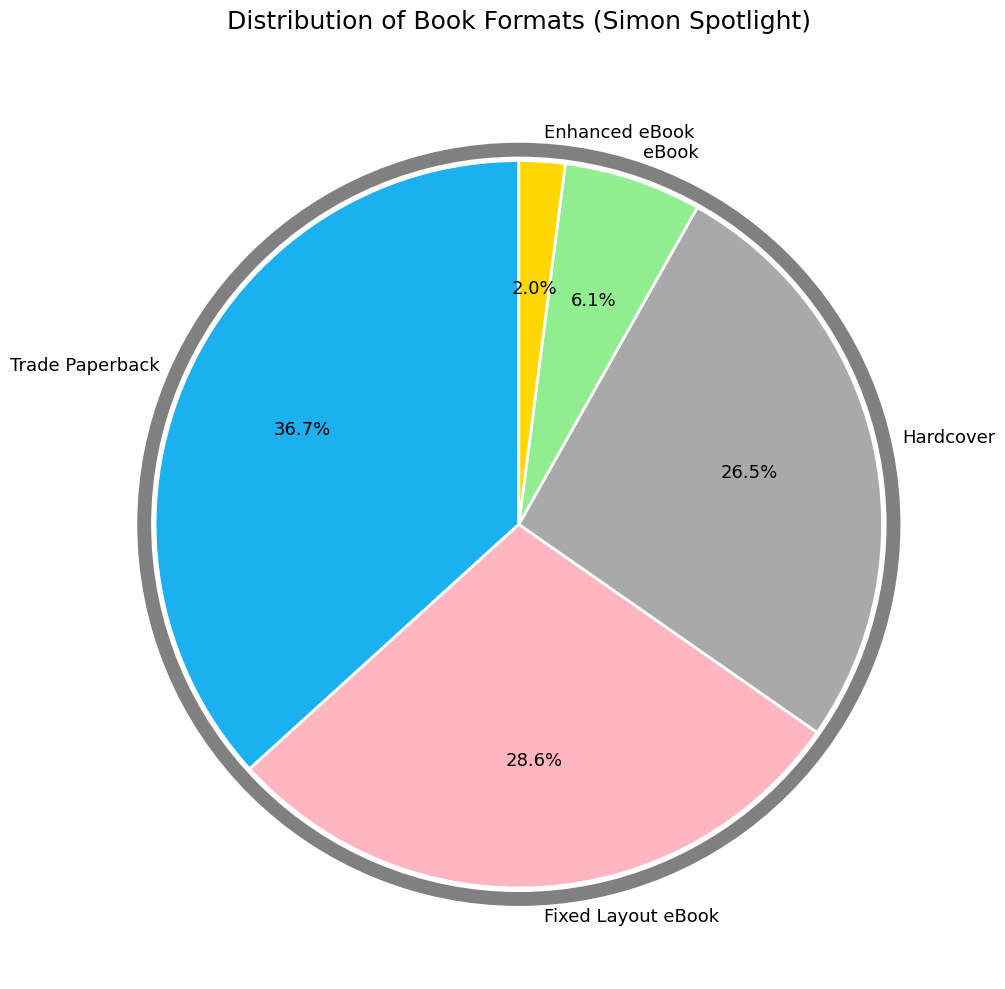

Which slice is the largest?

Trade Paperback